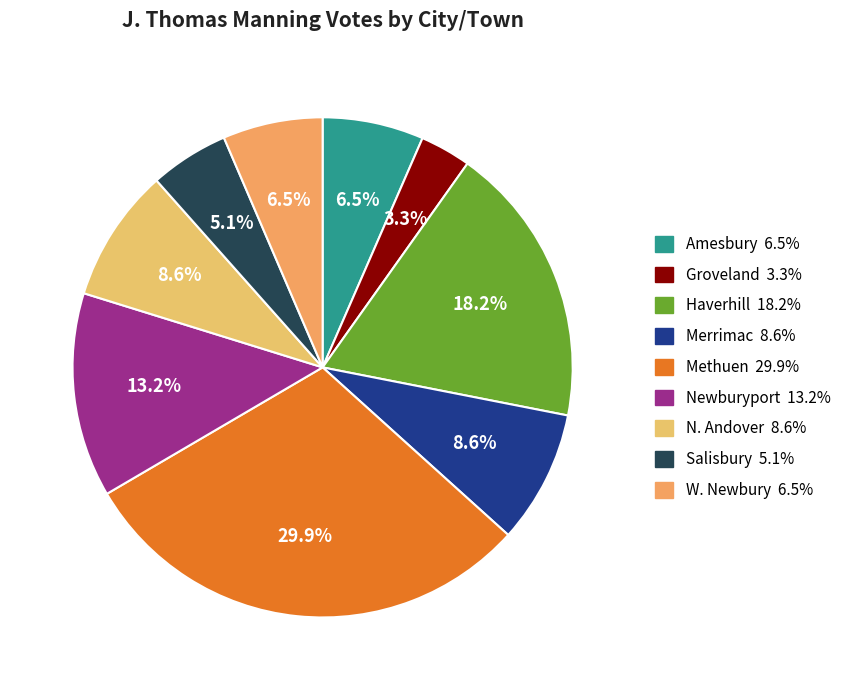

Which category has the biggest portion of the pie?

Methuen